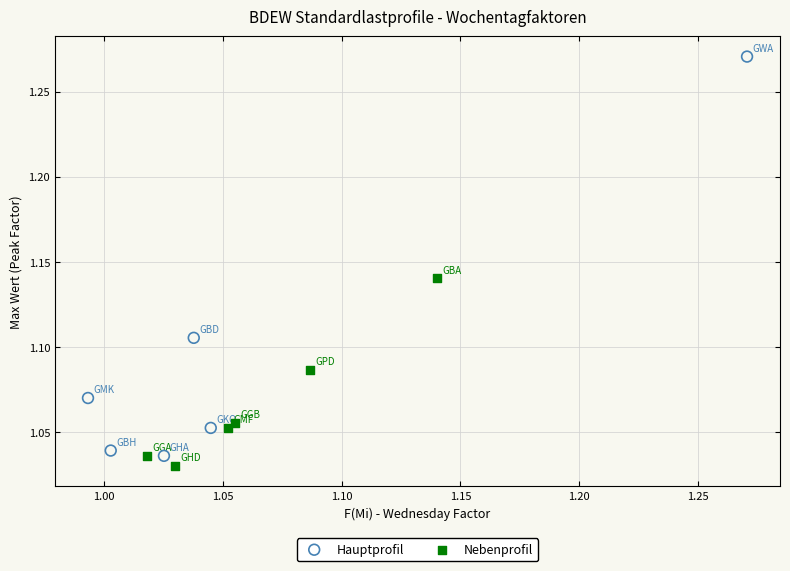

Which series has the widest spread of Y values?

Hauptprofil